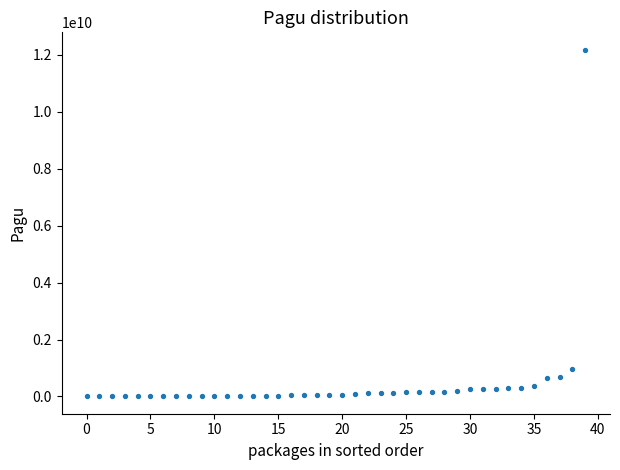

What Y value in the scatter plot is closest to 6092566000?

971640000